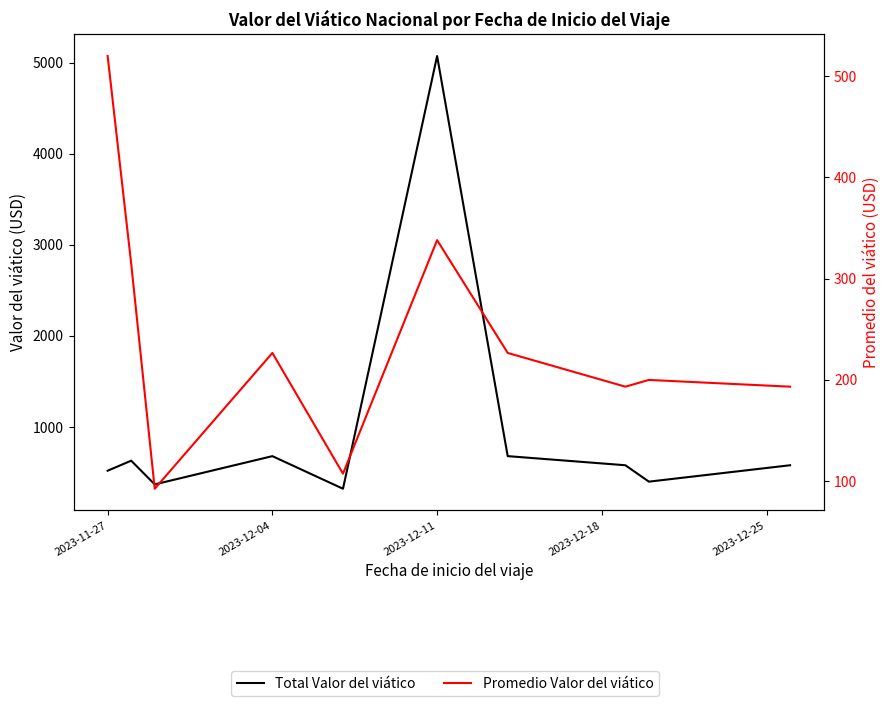

What are all the series names shown in the legend?

Total Valor del viático, Promedio Valor del viático